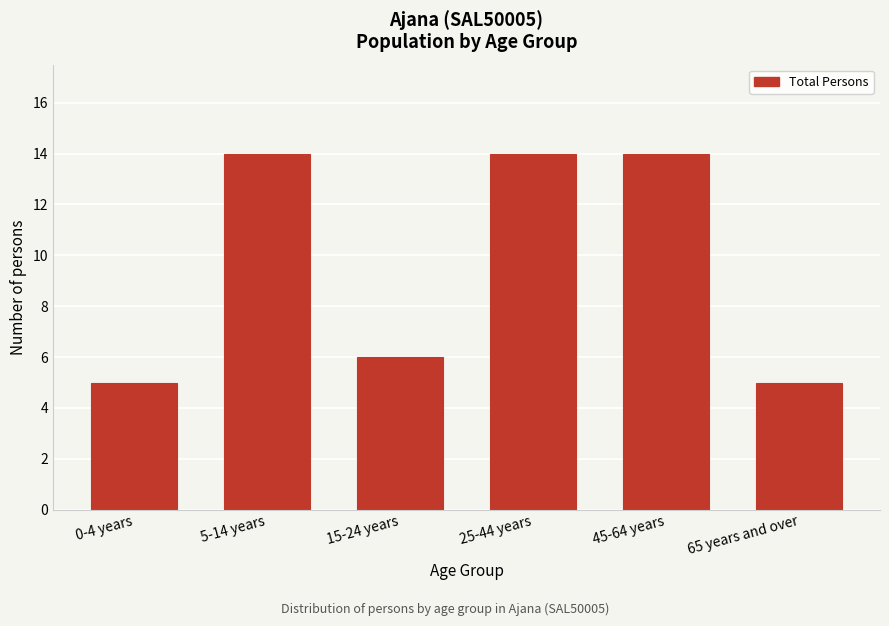

Reading left to right, transcribe all the data shown in this chart.

5	14	6	14	14	5